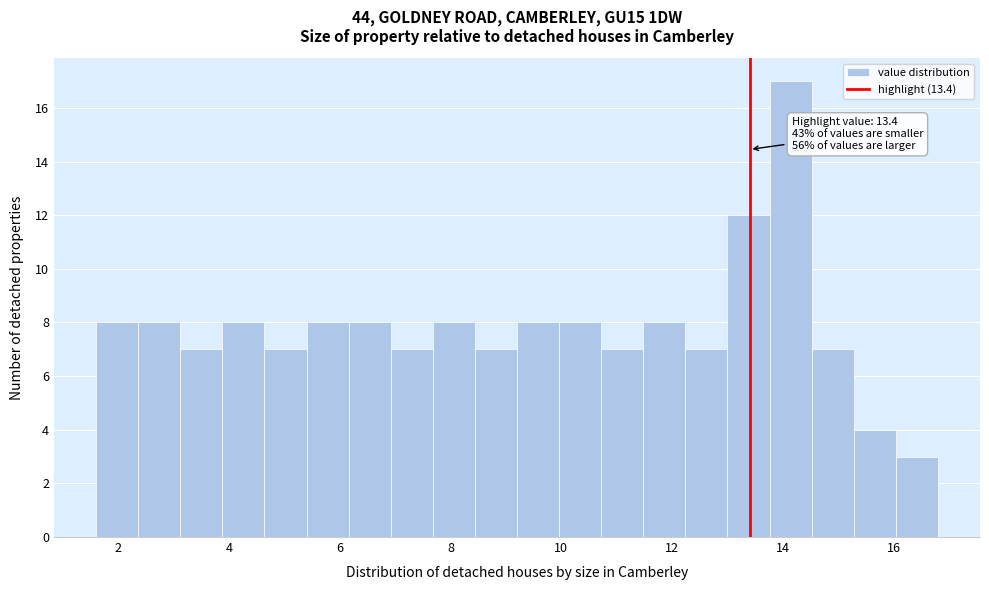

Around what value on the x-axis is the tallest bar? Give the approximate position of its centre, as read against the axis.

14.2